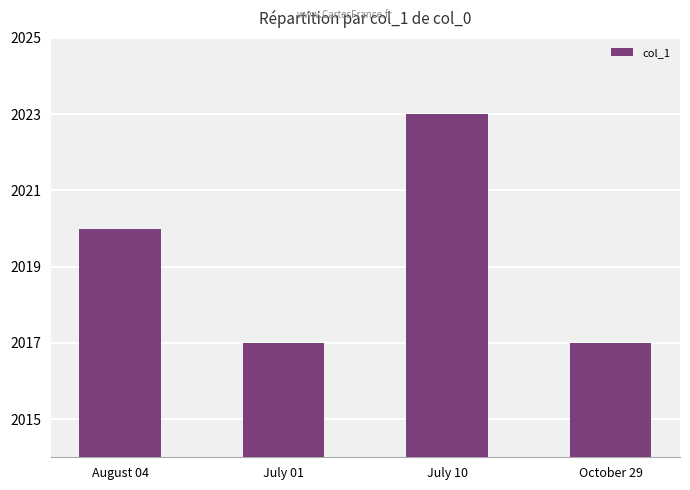

What is the change in value from August 04 to October 29?

-3